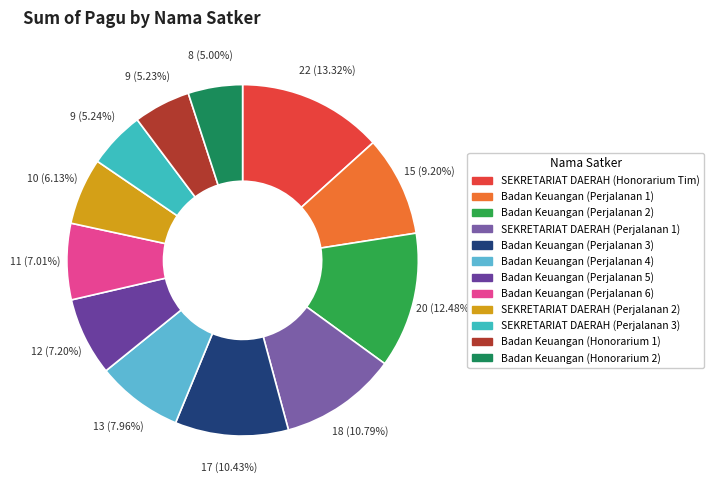

Which has a higher value, Badan Keuangan (Honorarium 1) or Badan Keuangan (Perjalanan 2)?

Badan Keuangan (Perjalanan 2)